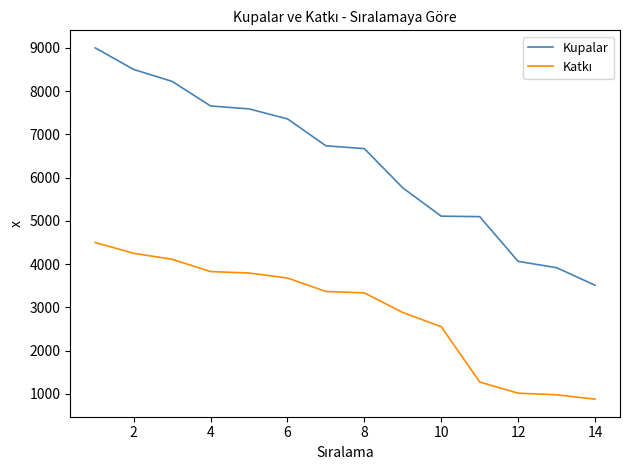

What is the difference between the maximum and minimum values in the Kupalar series?

5487